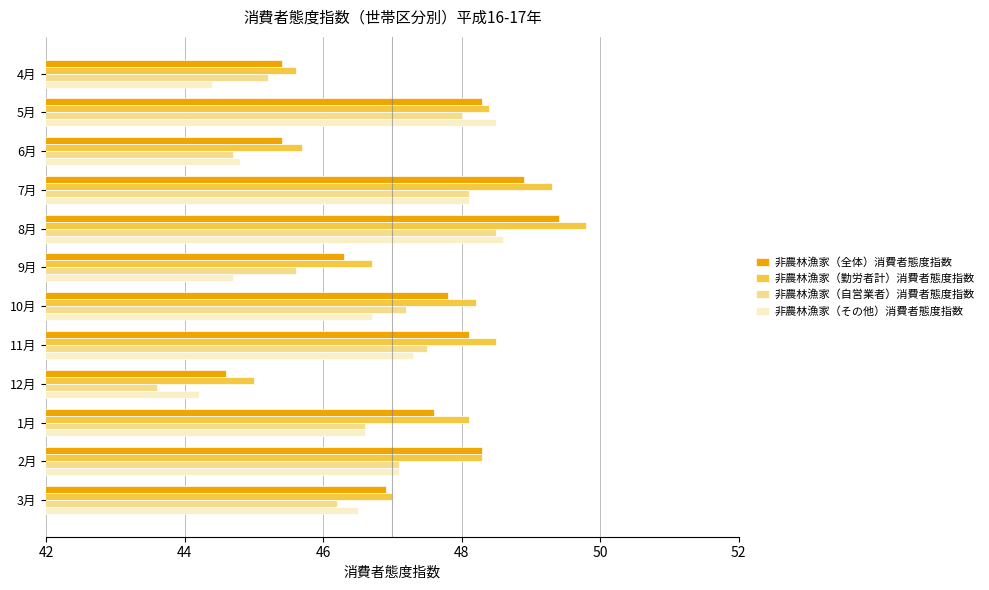

What is the total value across all series at 4月?

180.6